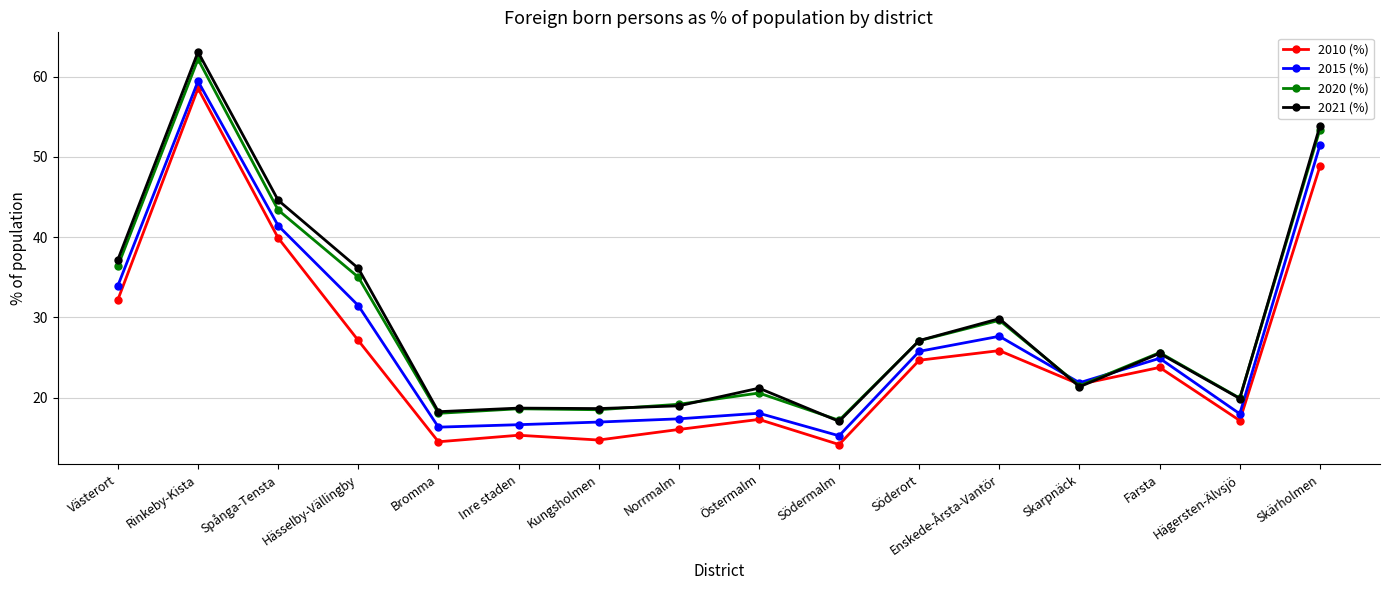

What is the difference between the second highest and second lowest values in the 2020 (%) series?

35.4